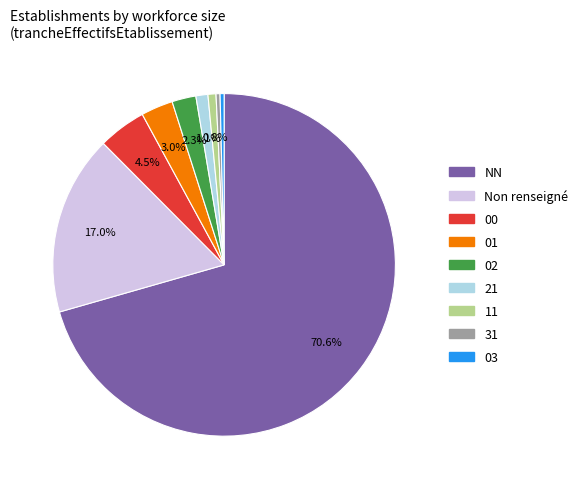

Is there any slice that represents more than half of the pie?

Yes